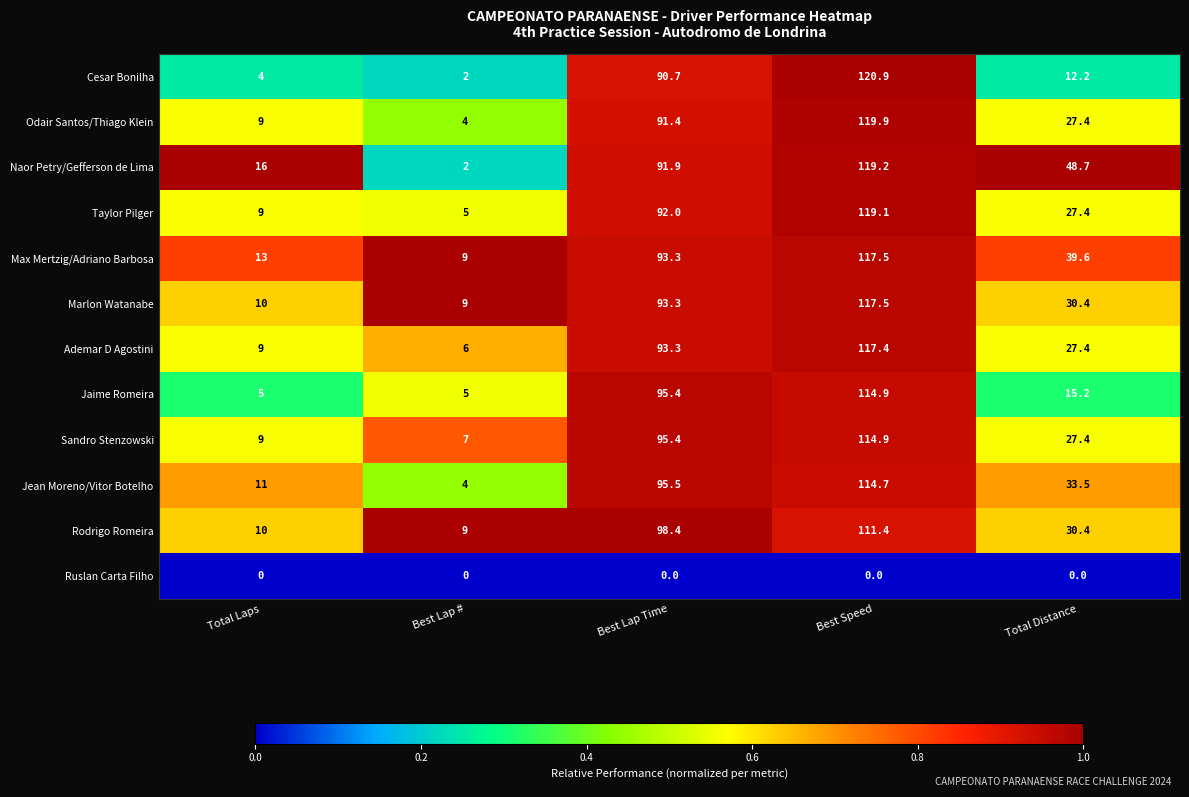

At which label does Naor Petry/Gefferson de Lima first exceed 48?

Best Lap Time